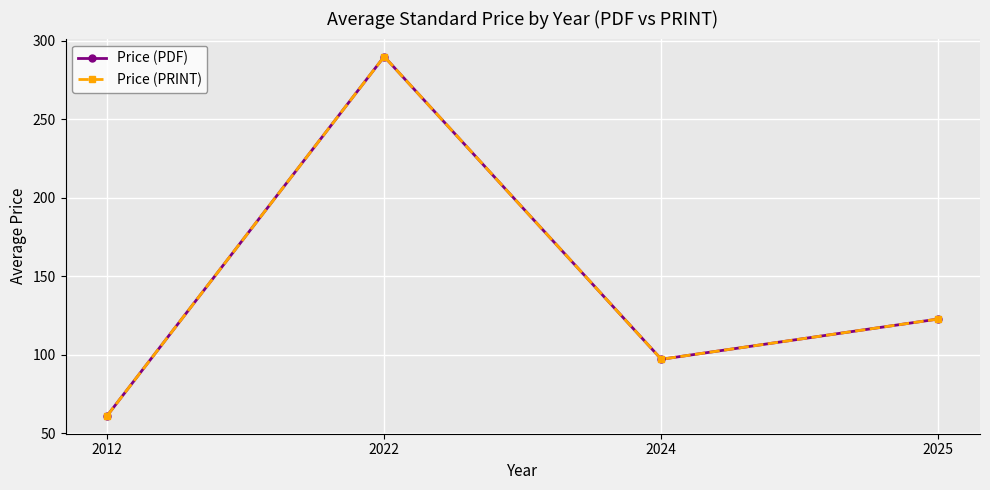

The Price (PRINT) series shows 122.7 at 2025. True or false?

True